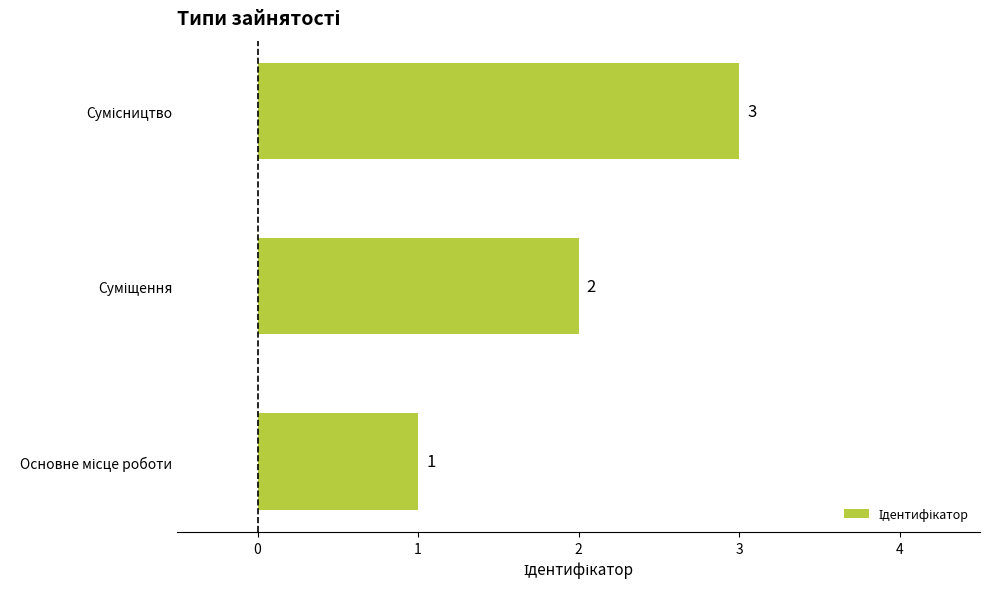

What is the maximum value shown in the chart?

3